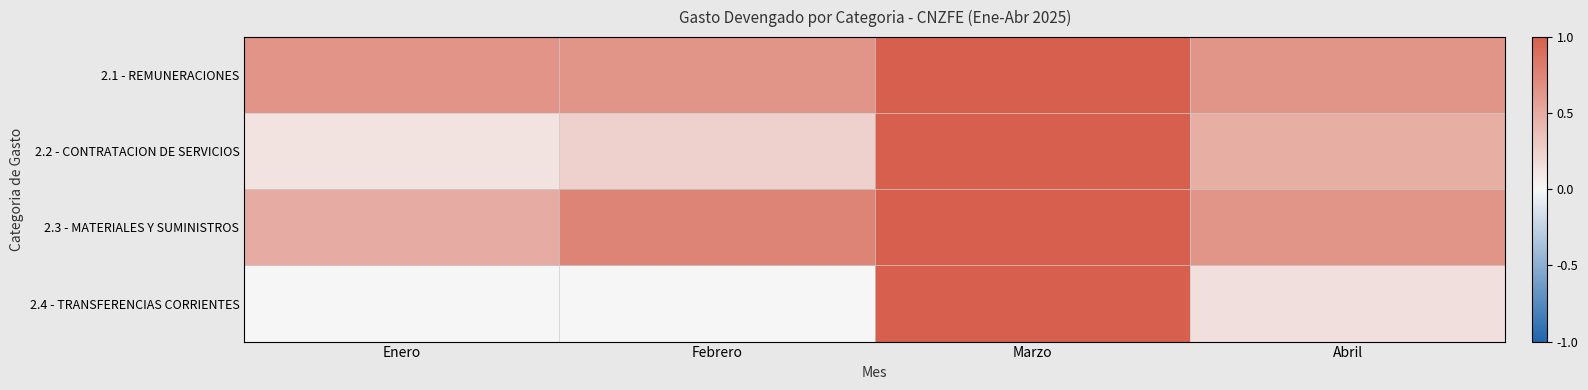

Rank the series by their maximum value, from highest to lowest.

2.1 - REMUNERACIONES, 2.2 - CONTRATACION DE SERVICIOS, 2.3 - MATERIALES Y SUMINISTROS, 2.4 - TRANSFERENCIAS CORRIENTES